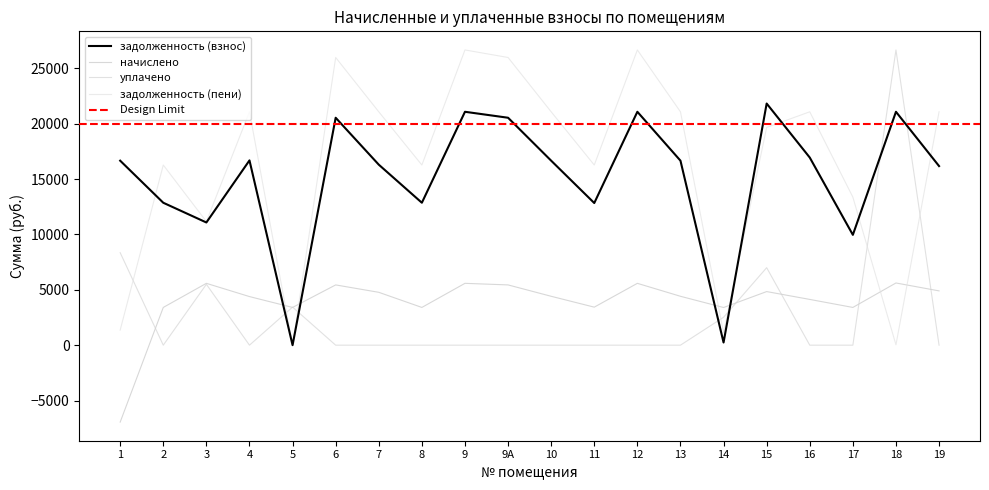

What is the minimum value for начислено?

-6950.6